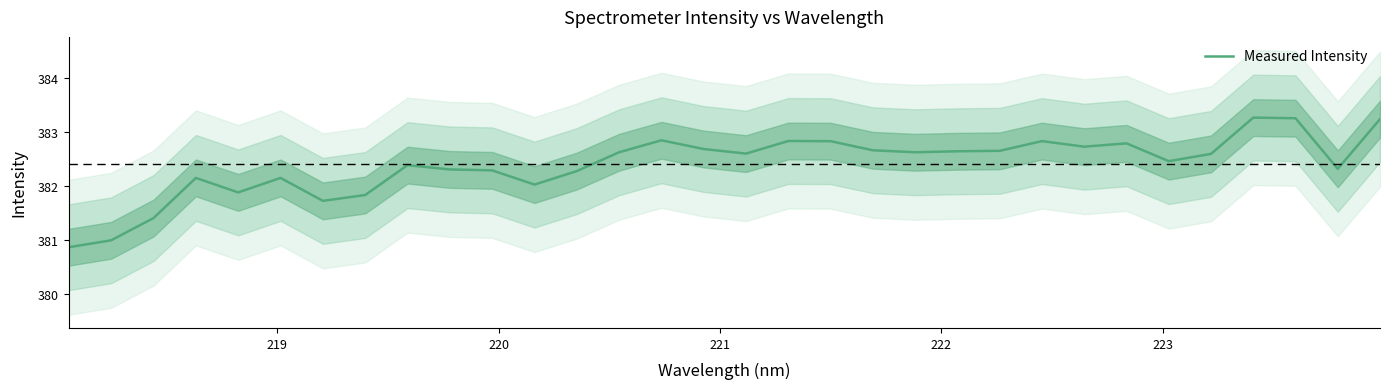

What is the value of the 19th point from the left?

382.8